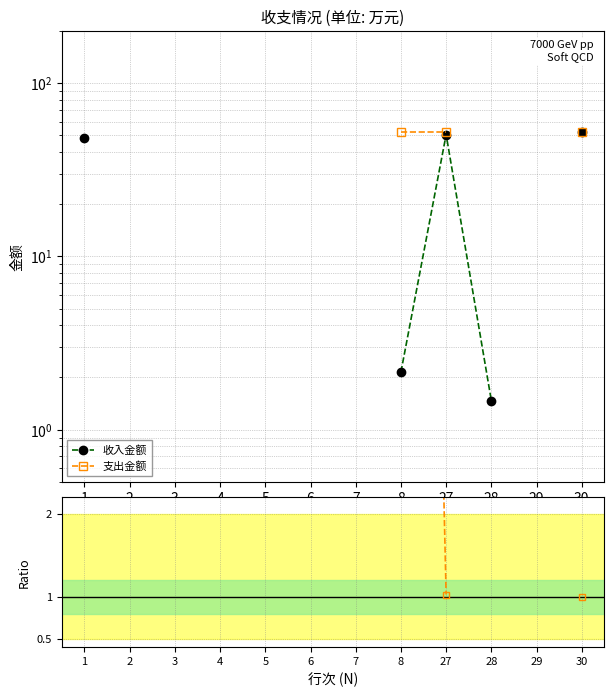

True or false: 支出金额 has more than 1 interior local peaks.

False